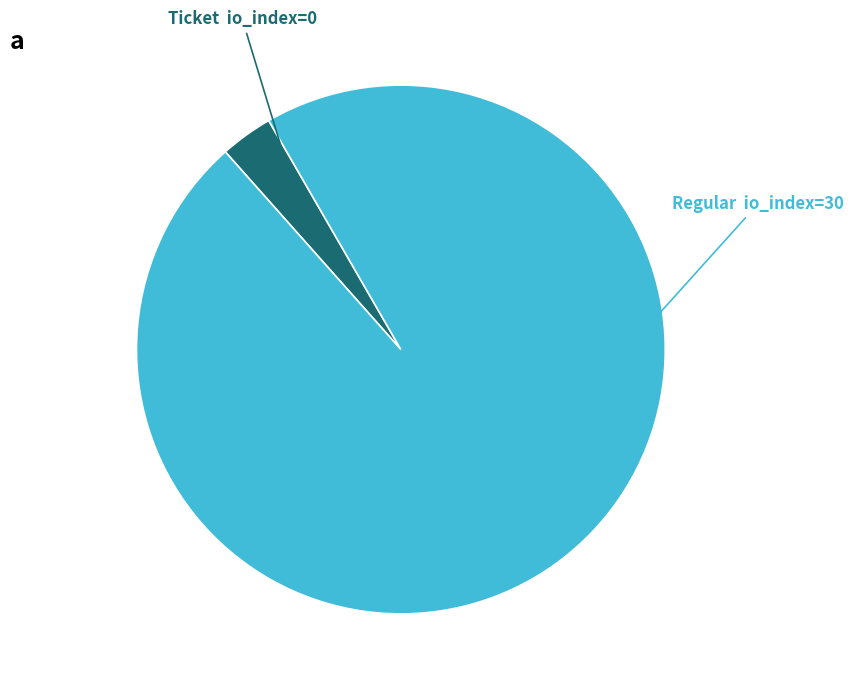

Does any single category account for the majority?

Yes